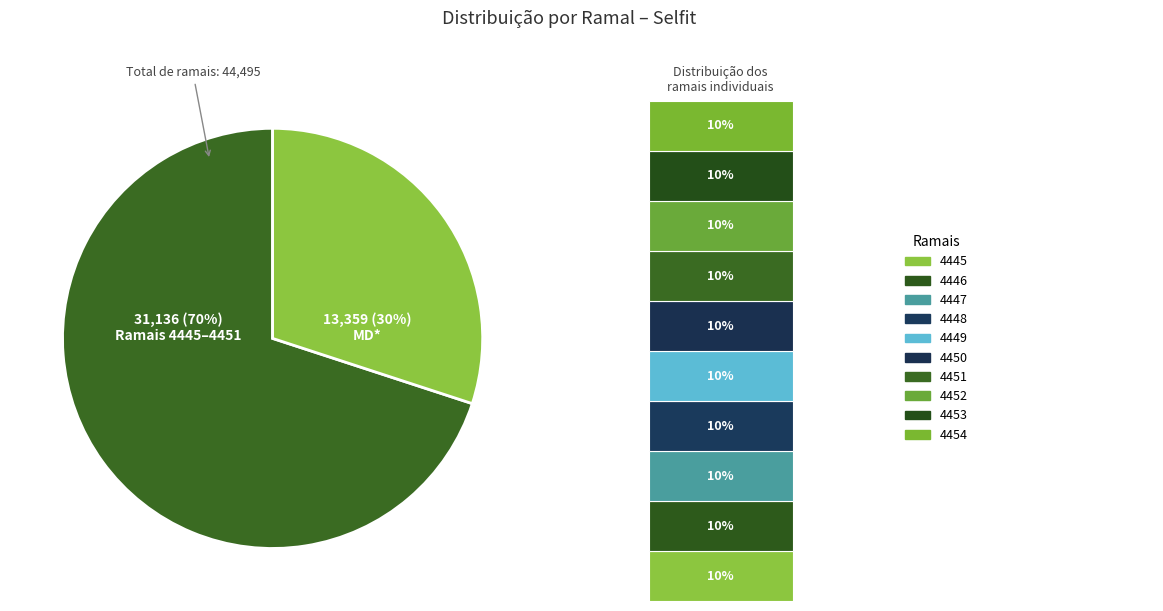

Is it true that 4447 is 10% of the pie?

True